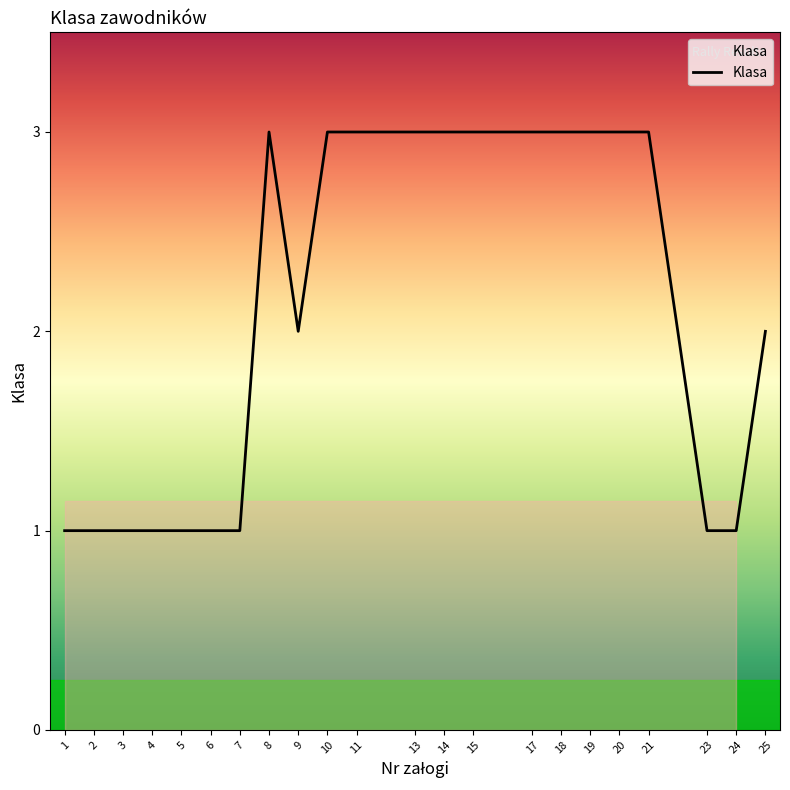

What is the difference between the maximum and second lowest values?

2